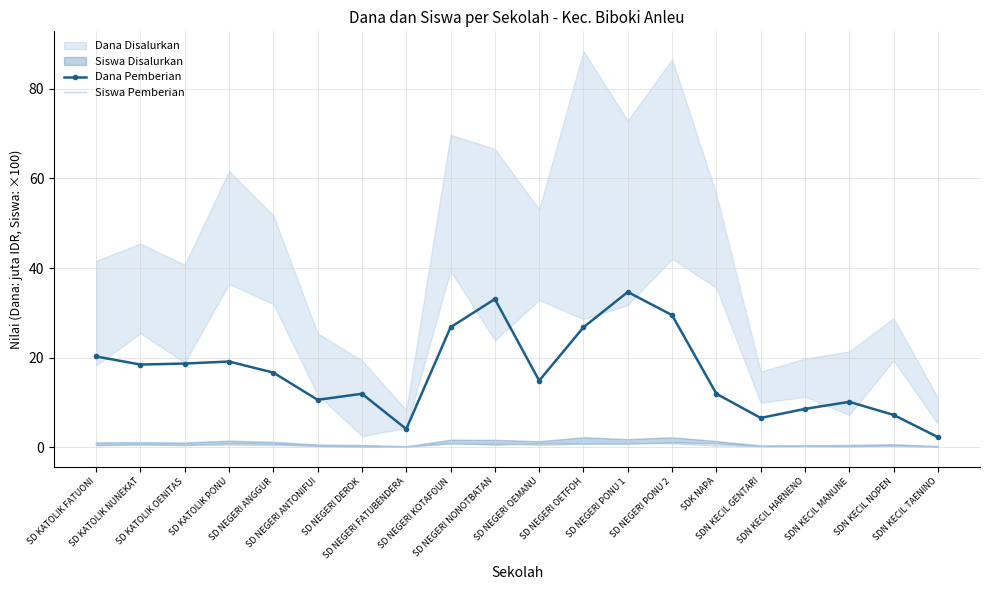

What is the label of the 7th point from the left?

SD NEGERI DEROK